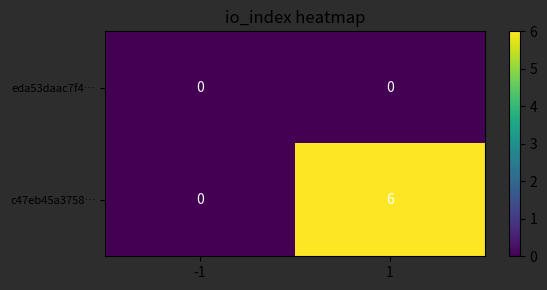

Rank the series by their average value, from lowest to highest.

eda53daac7f4…, c47eb45a3758…